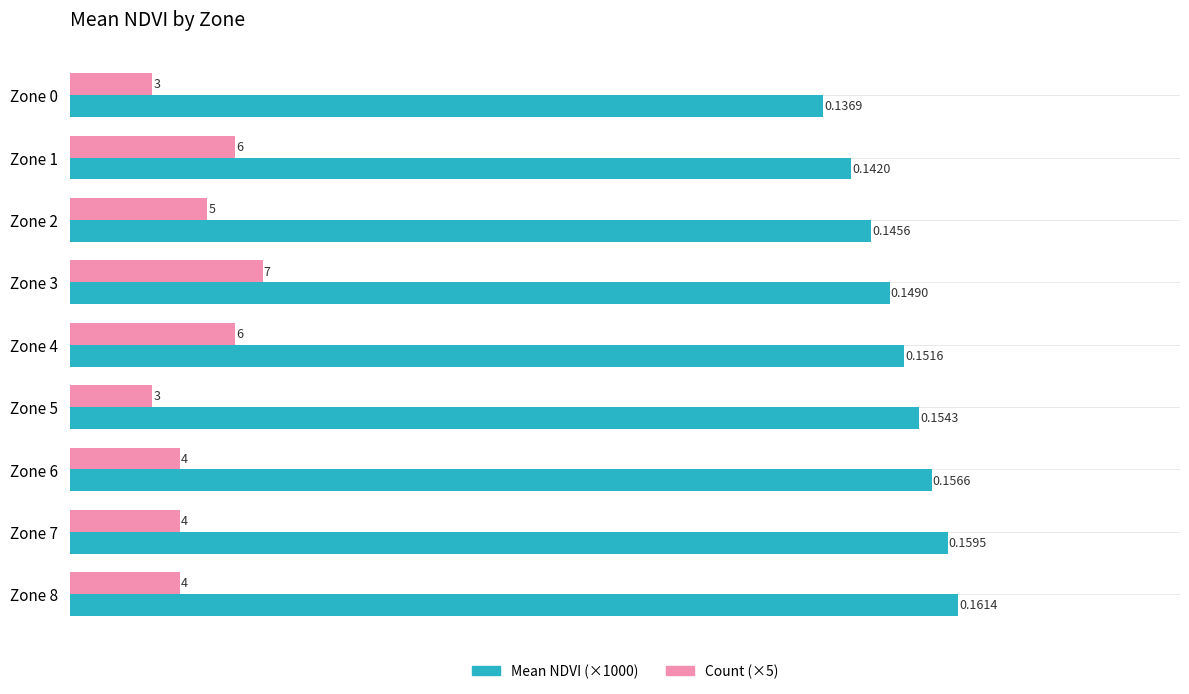

What are all the series names shown in the legend?

Mean NDVI (×1000), Count (×5)